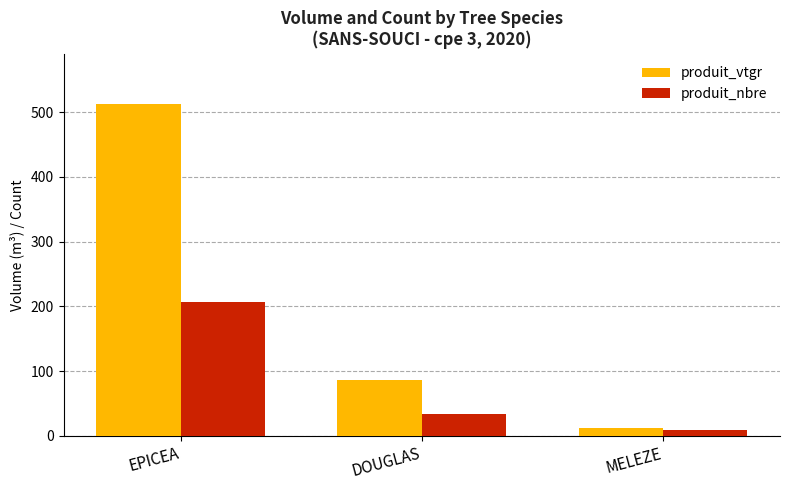

List the series in order of their overall mean, lowest first.

produit_nbre, produit_vtgr